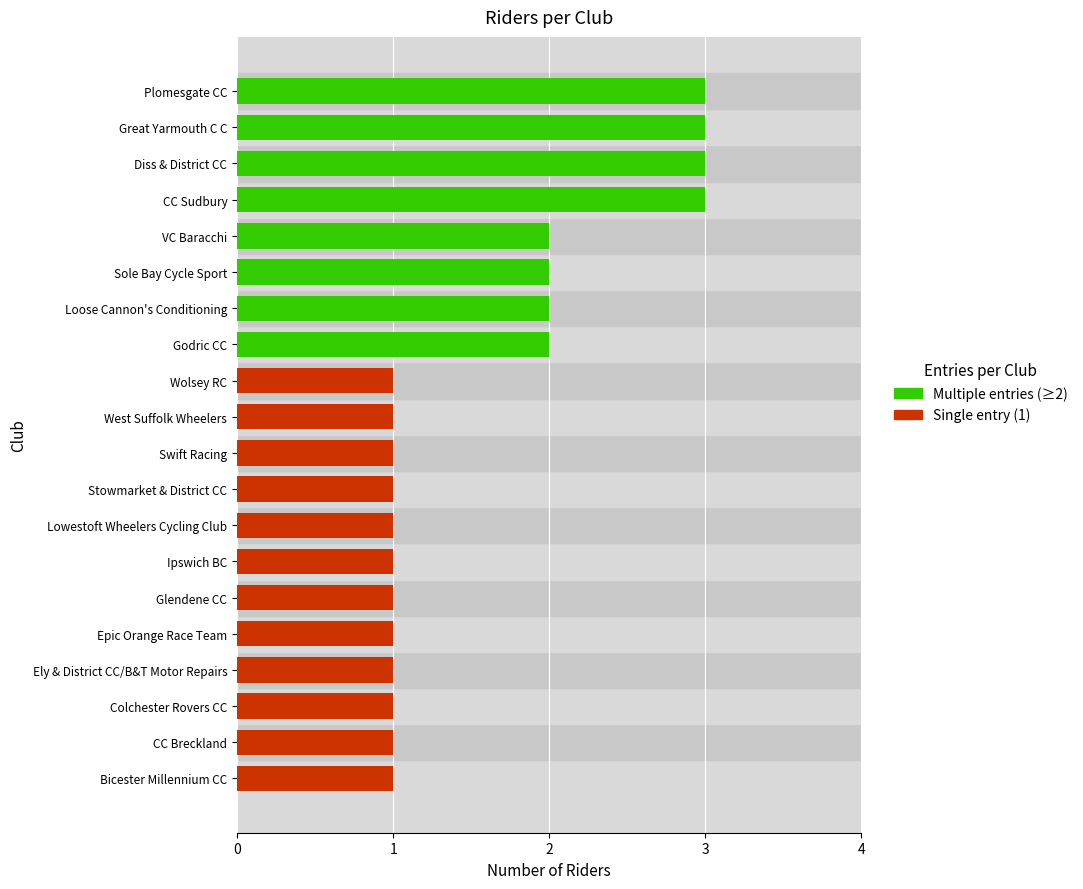

What is the approximate value at 10?

1